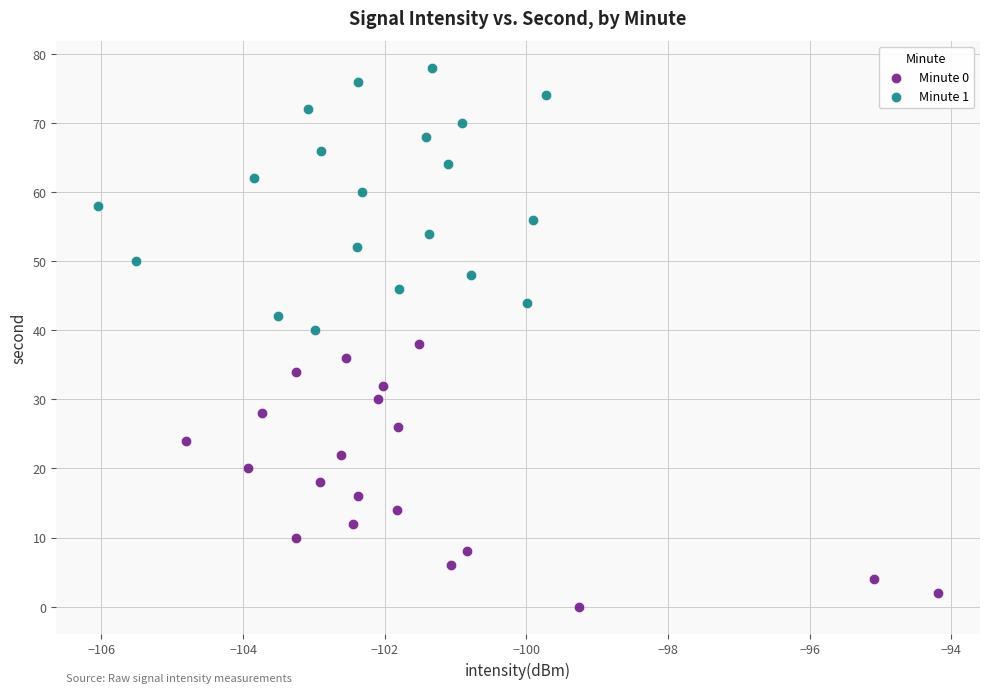

Which series contains the highest Y value?

Minute 1